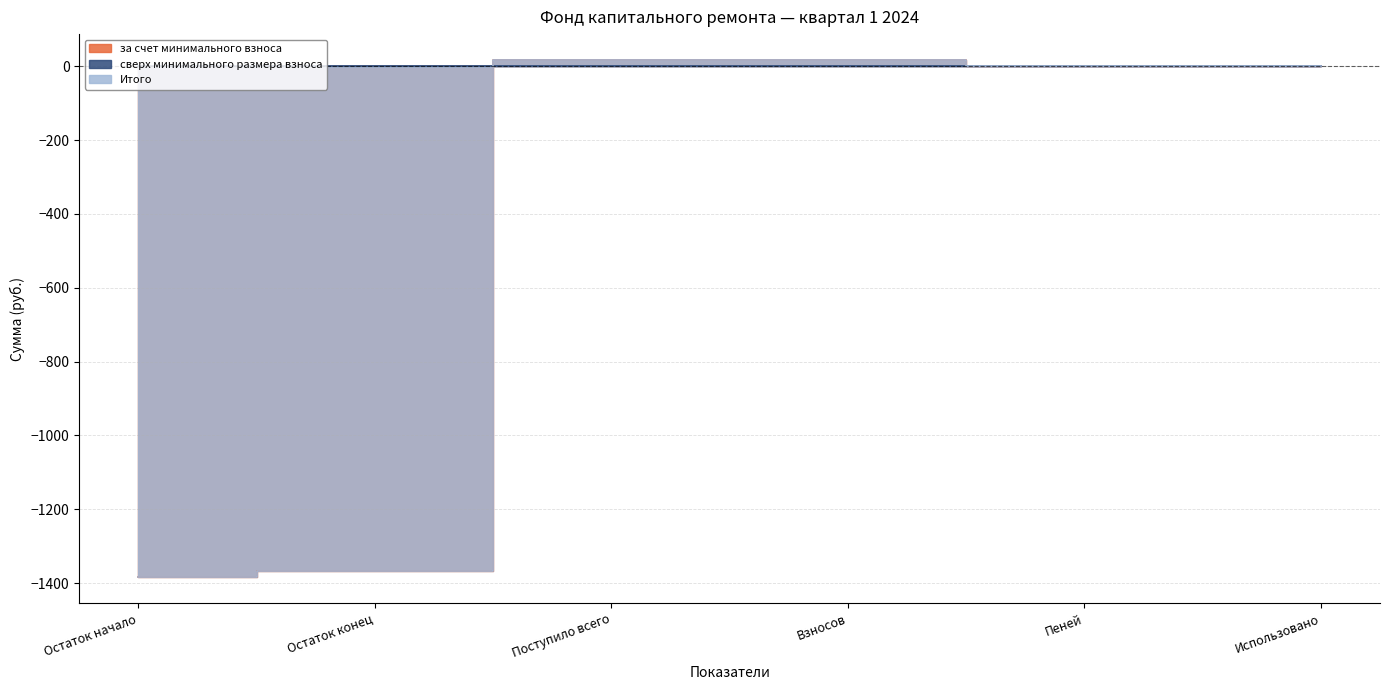

How many values in the Итого series exceed 0?

2